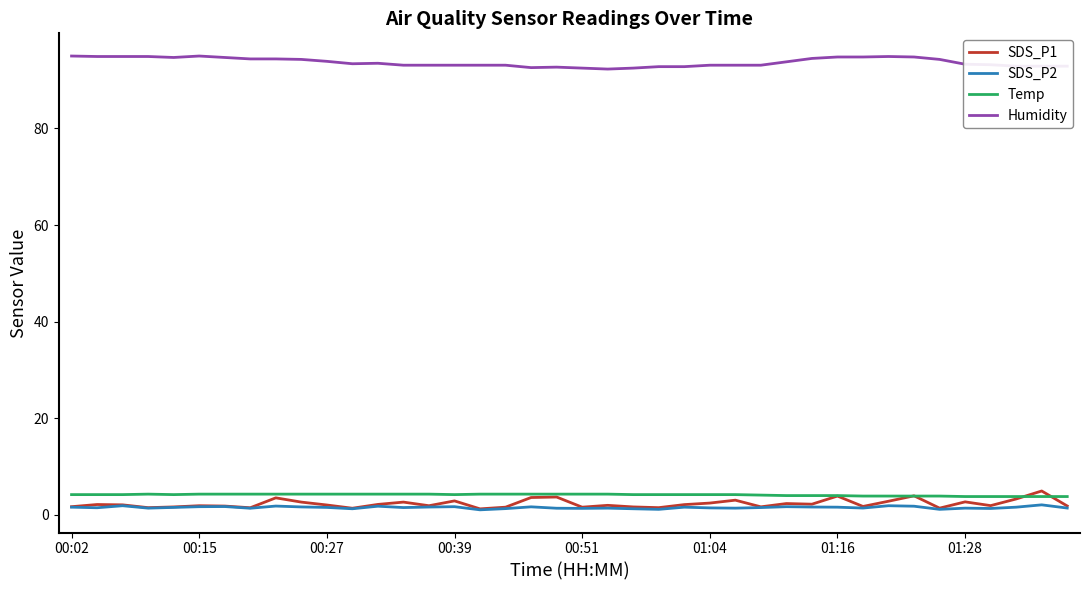

True or false: Humidity and SDS_P2 cross at least once.

False